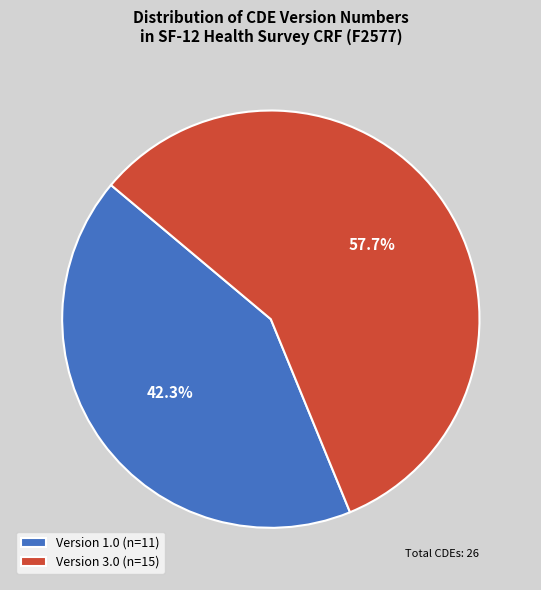

Combined, what portion of the pie is Version 3.0 (n=15) and Version 1.0 (n=11)?

100.0%